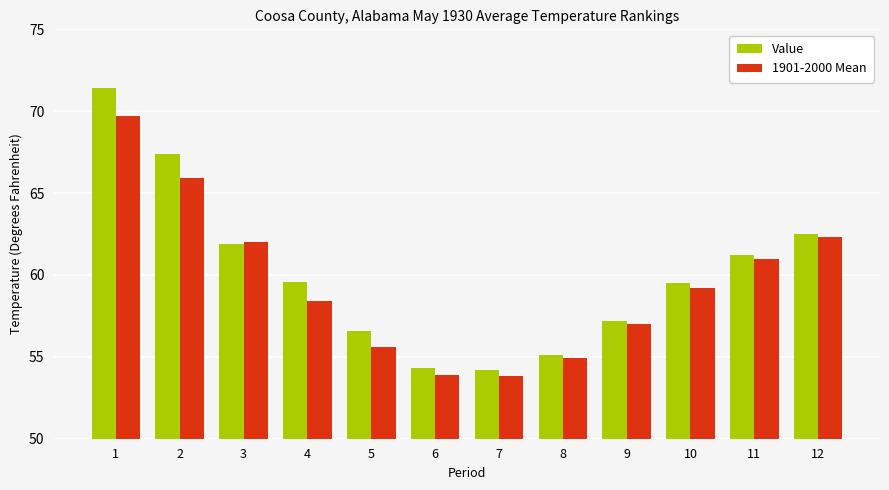

Between 10 and 12, which series saw the biggest shift?

1901-2000 Mean